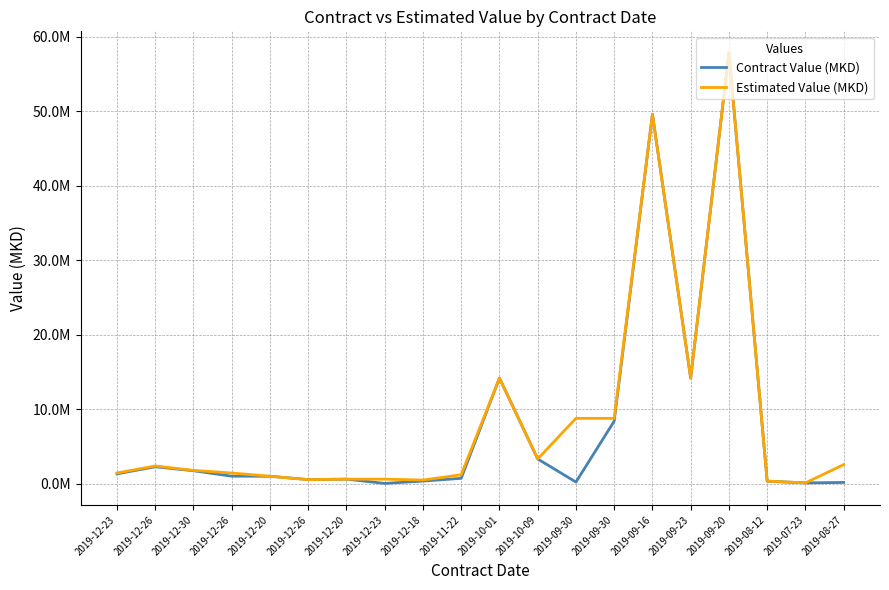

Does the chart have visible grid lines?

Yes